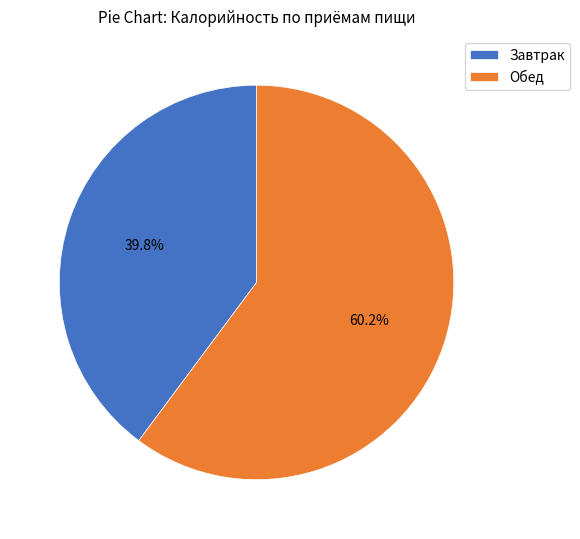

To the nearest percent, what portion does Завтрак represent?

40%